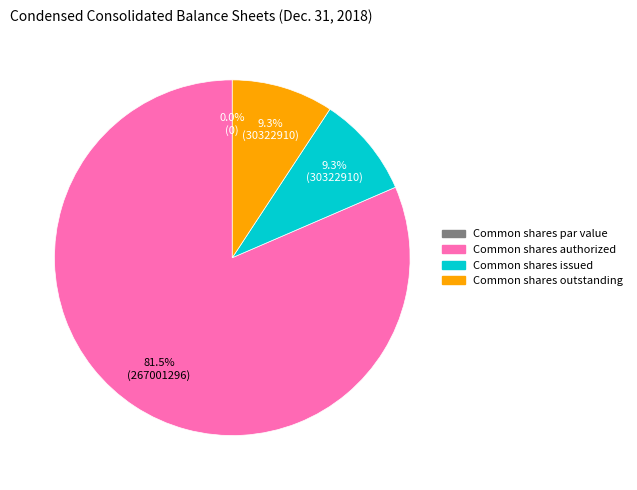

Rank the categories by value from highest to lowest.

Common shares authorized, Common shares issued, Common shares outstanding, Common shares par value